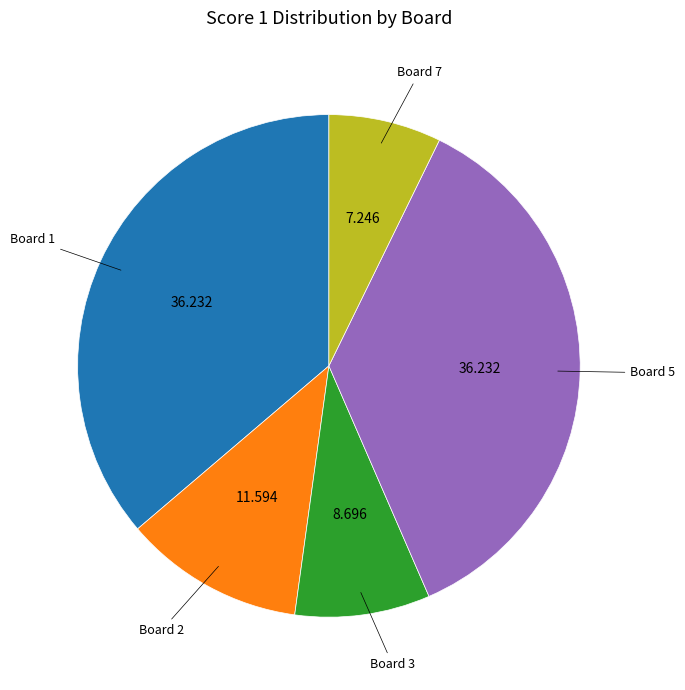

Is there a majority slice in this chart?

No